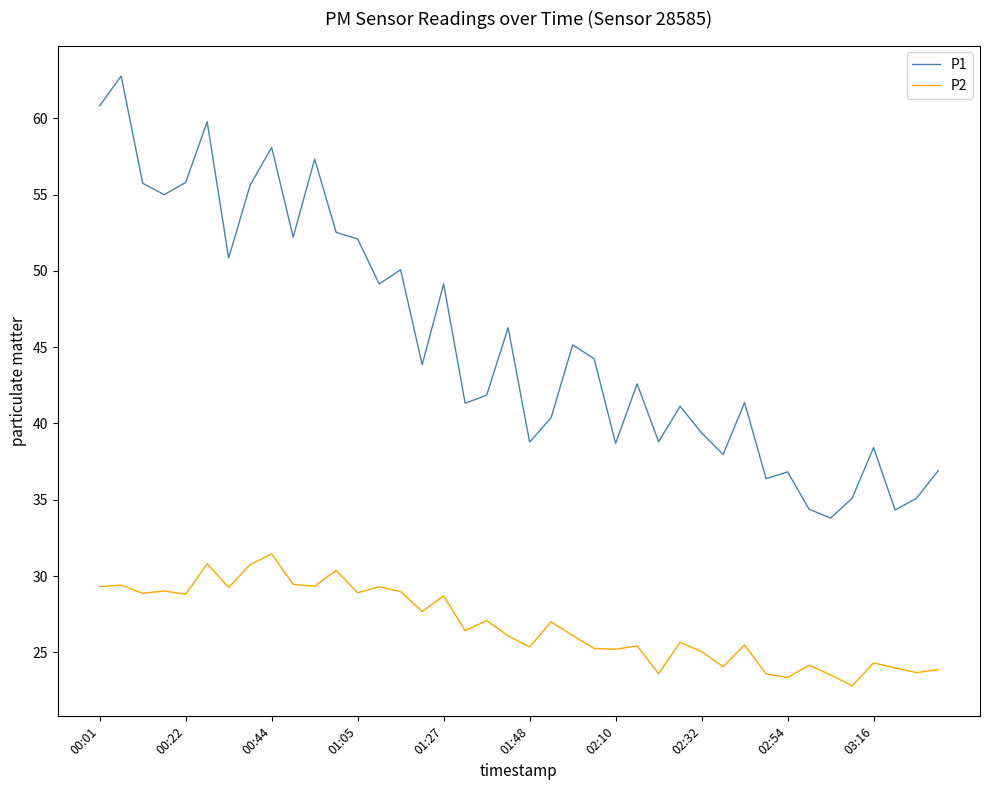

What is the greatest value displayed?

62.8